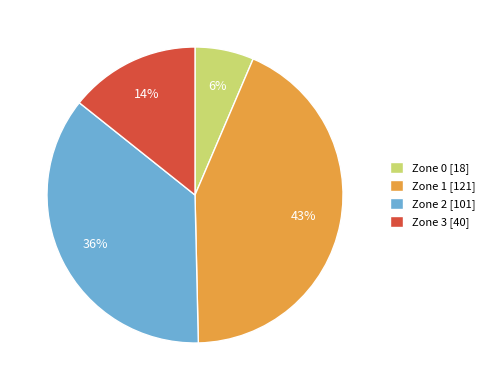

Is the sum of Zone 1 [121] and Zone 2 [101] greater than half?

Yes